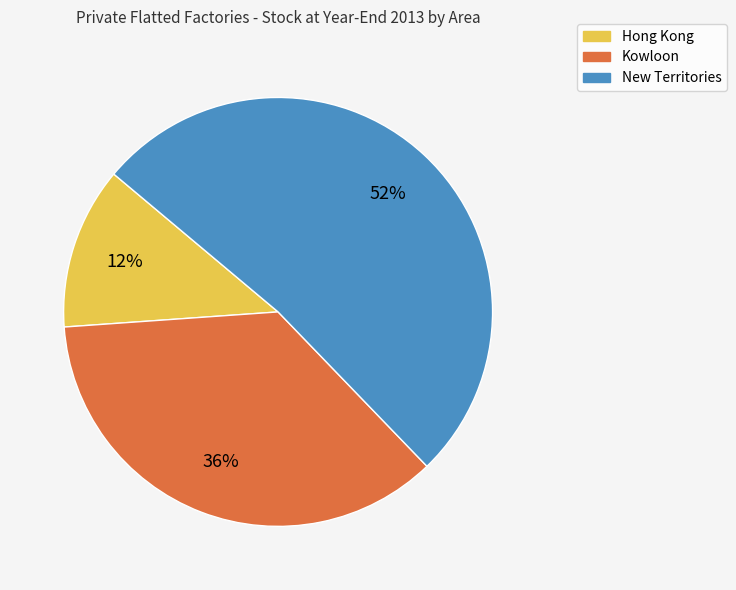

Which has a higher value, New Territories or Hong Kong?

New Territories